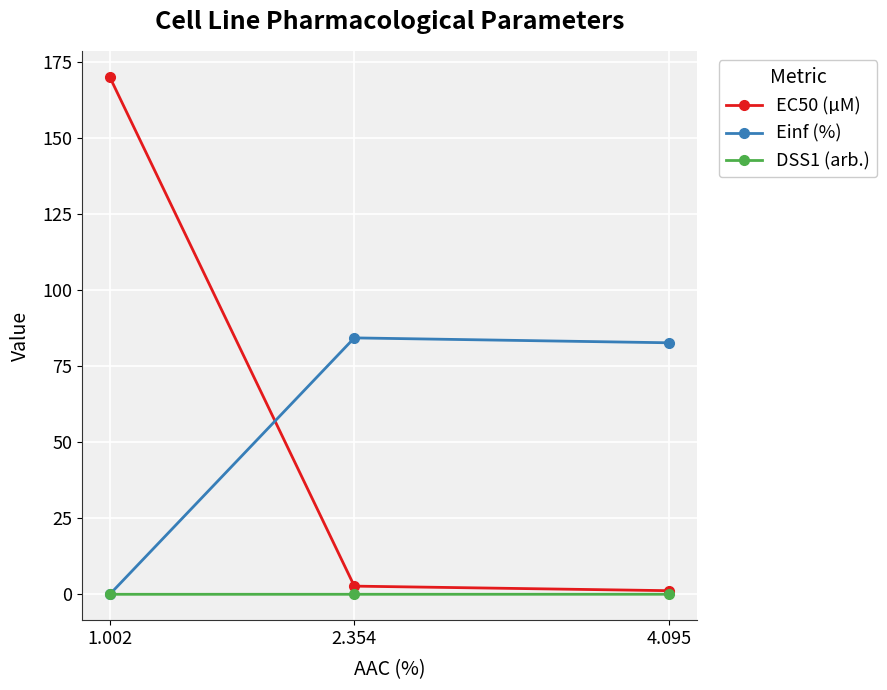

What is the spread (max minus min) of values at 1.002?

170.0